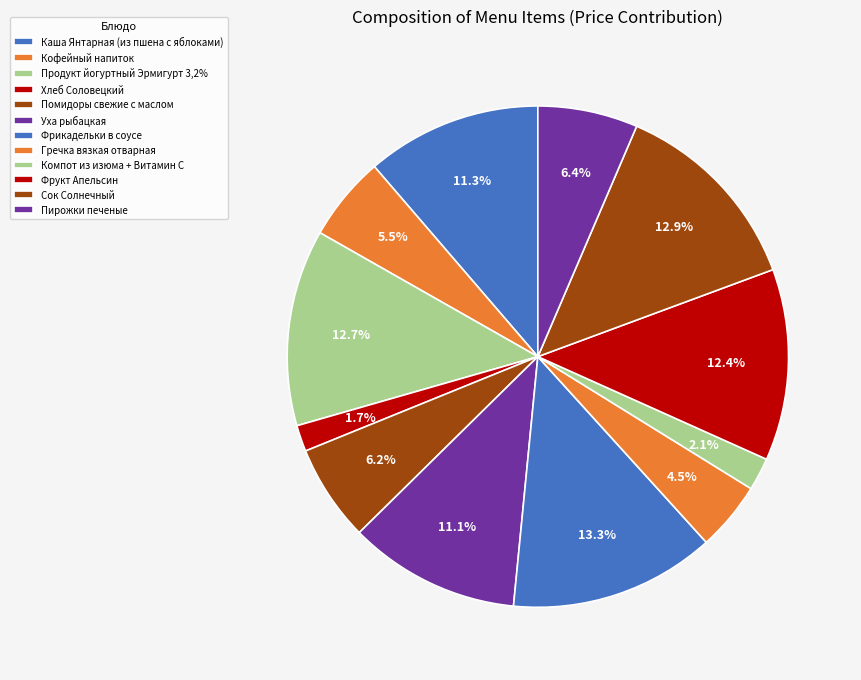

To the nearest percent, what is the difference between the Кофейный напиток and Уха рыбацкая slice percentages?

6%